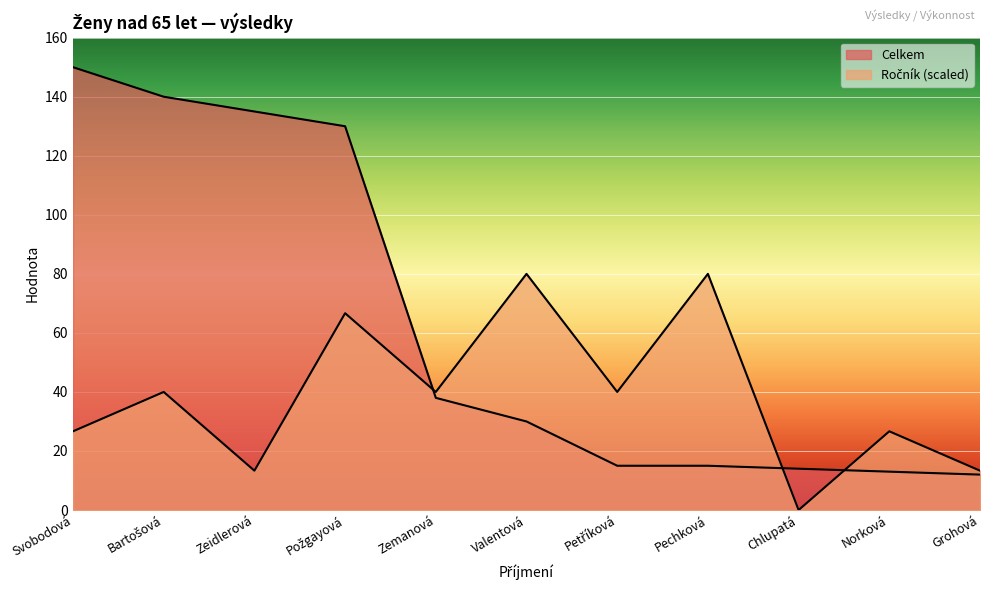

How many positive values does the Ročník series have?

10